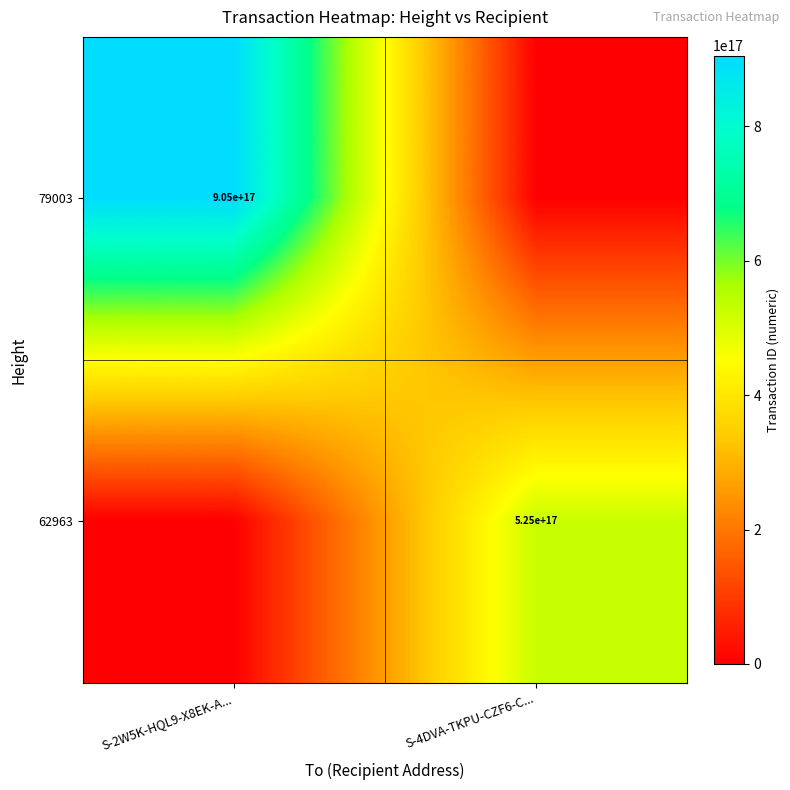

True or false: 62963 has a value of 745148100947102208 at S-4DVA-TKPU-CZF6-C....

False